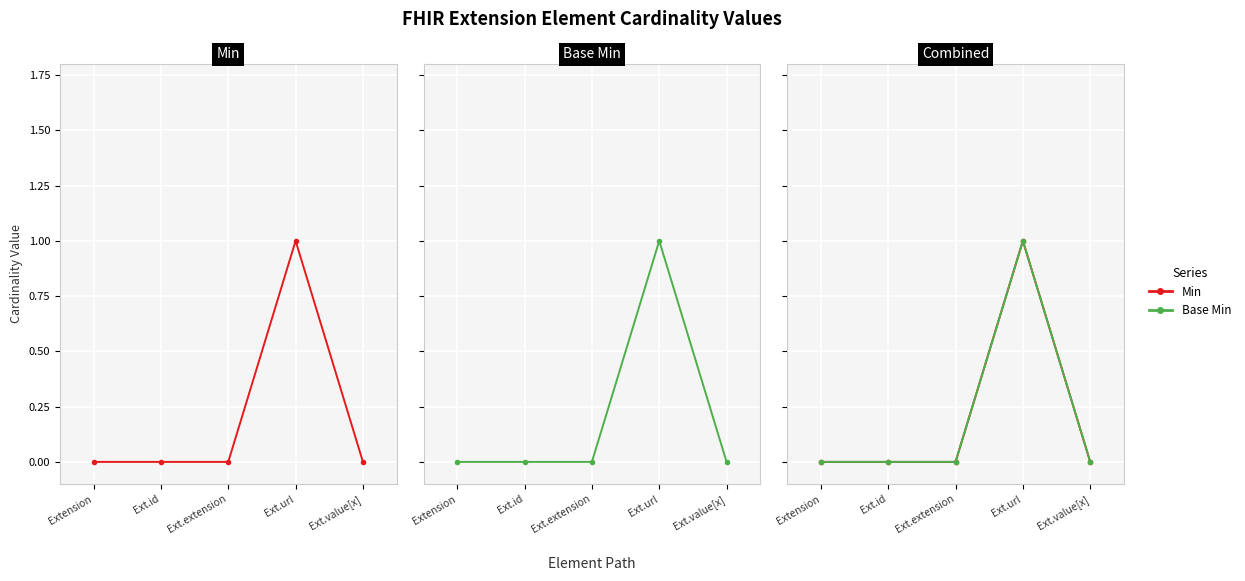

Reading left to right, list all the values displayed in this chart.

Min: 0	0	0	1	0
Base Min: 0	0	0	1	0